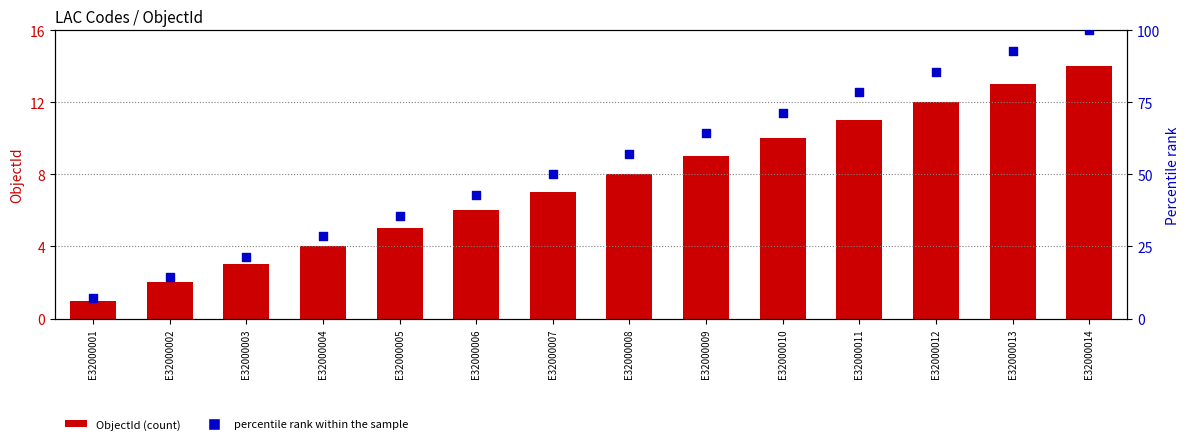

Which series contains the highest Y value?

percentile rank within the sample